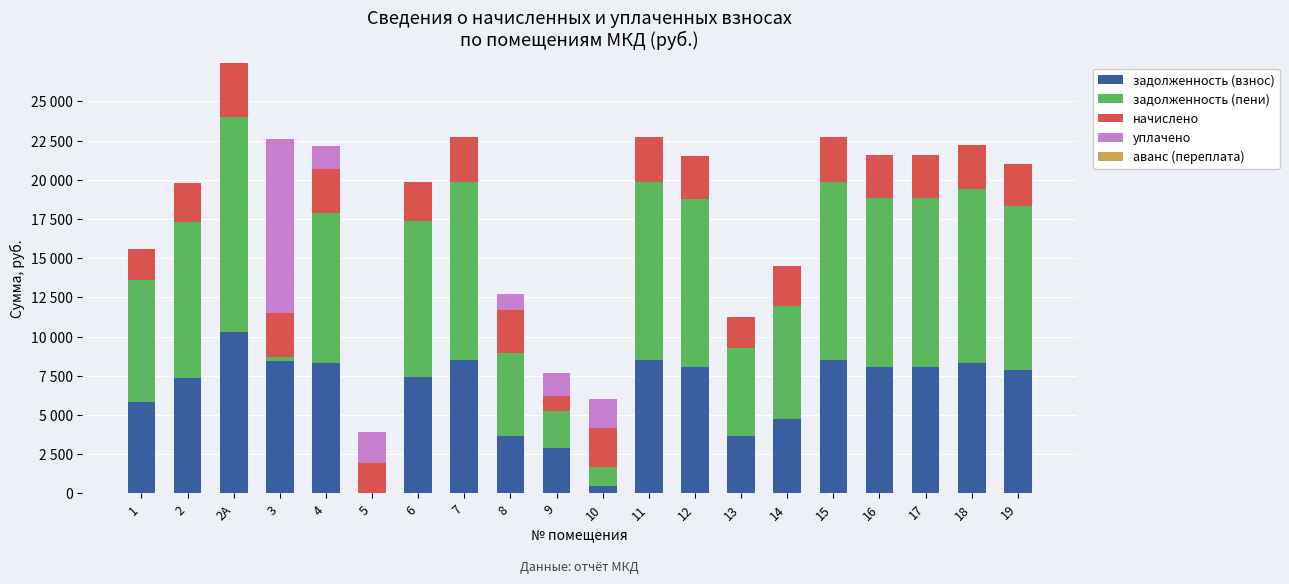

True or false: начислено has a value of 1078.5 at 10.

False